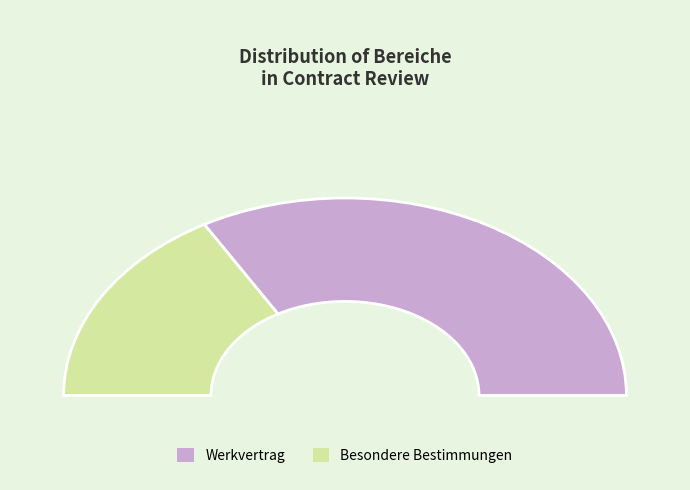

Count the number of slices in the pie.

2